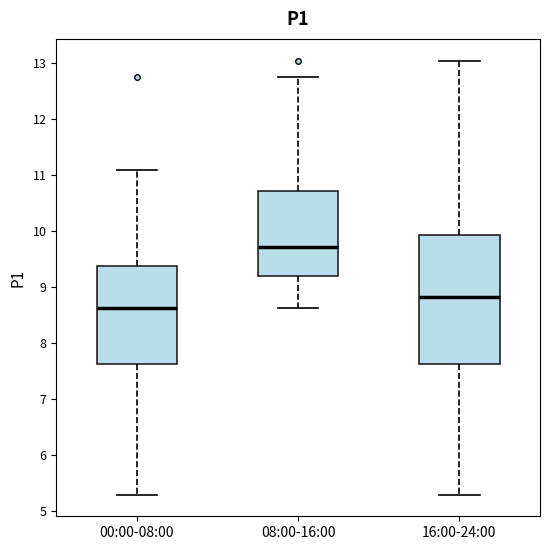

Reading left to right, transcribe this box plot: for each box, give where its median line is, the range the box spans, and where its two whiskers end, as read against the y-axis. The values are not printed on the chart, so give them approximately, as read against the axis.

00:00-08:00: median 8.6, box 7.6 to 9.4, whiskers 5.3 to 11.1
08:00-16:00: median 9.7, box 9.2 to 10.7, whiskers 8.6 to 12.8
16:00-24:00: median 8.8, box 7.6 to 9.9, whiskers 5.3 to 13.1